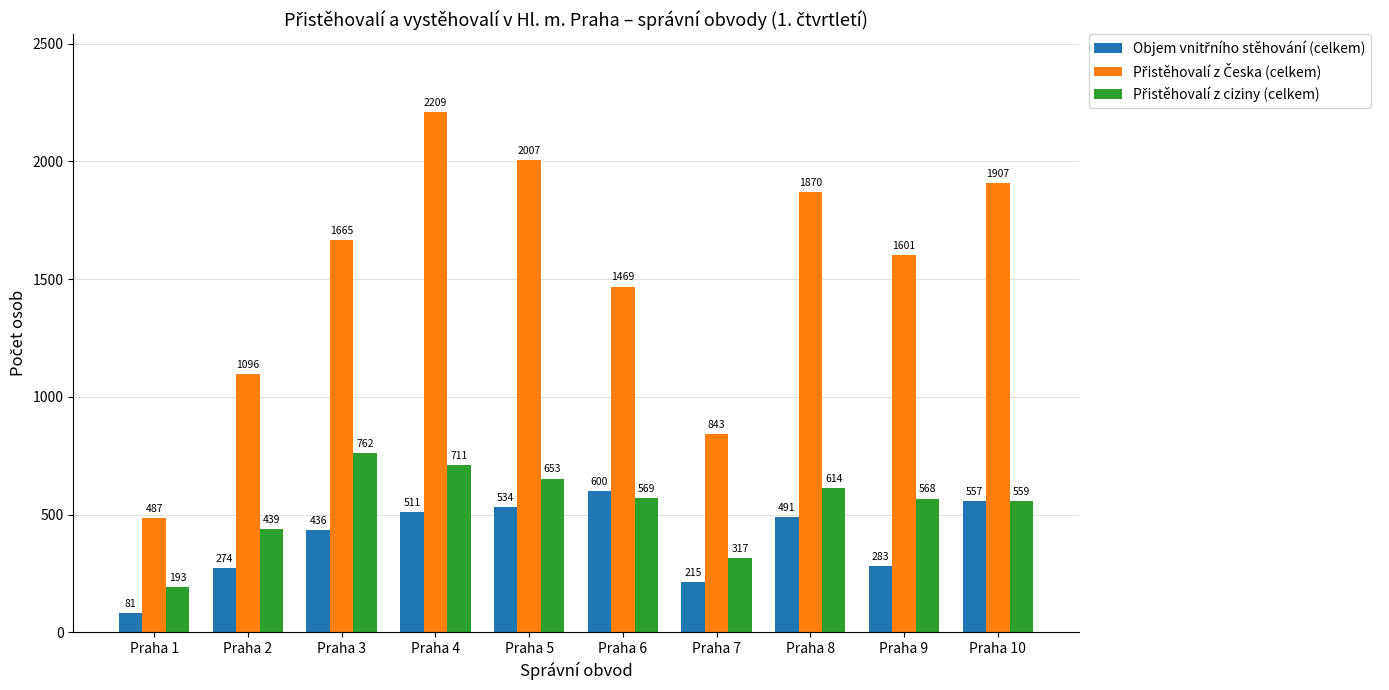

Which category has the highest value across all series?

Praha 4